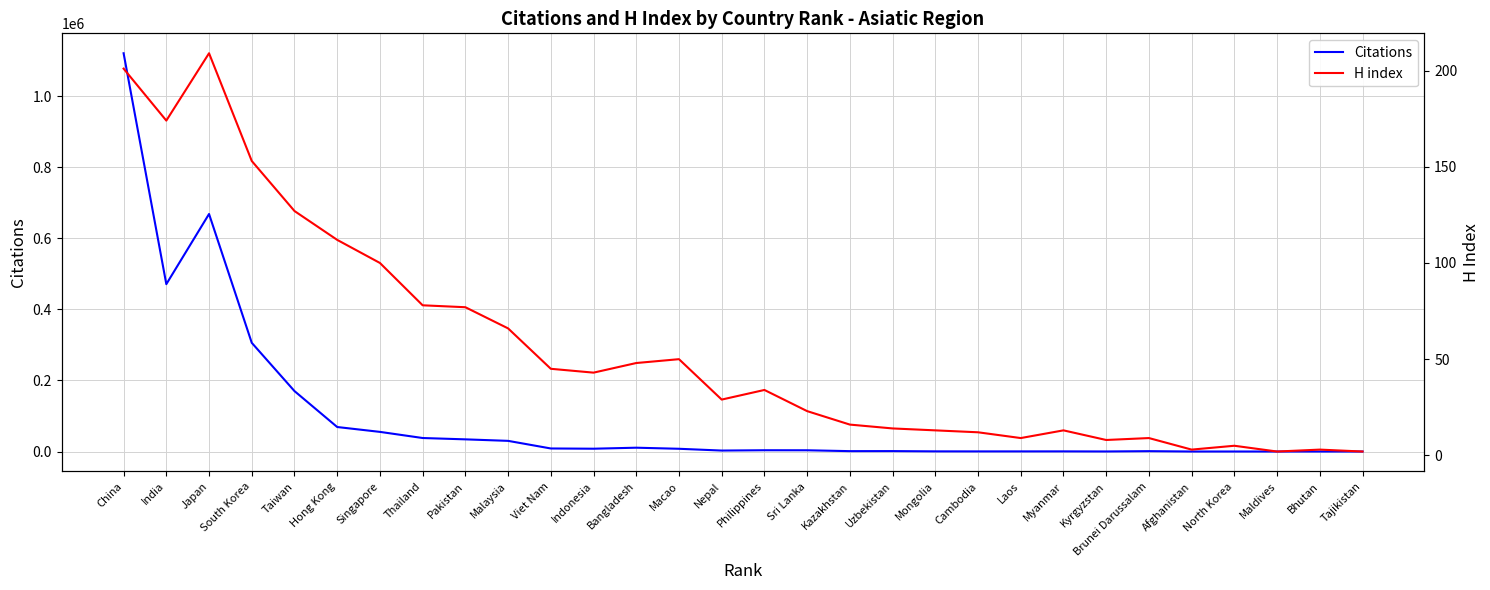

How many values in the H index series exceed 34?

14